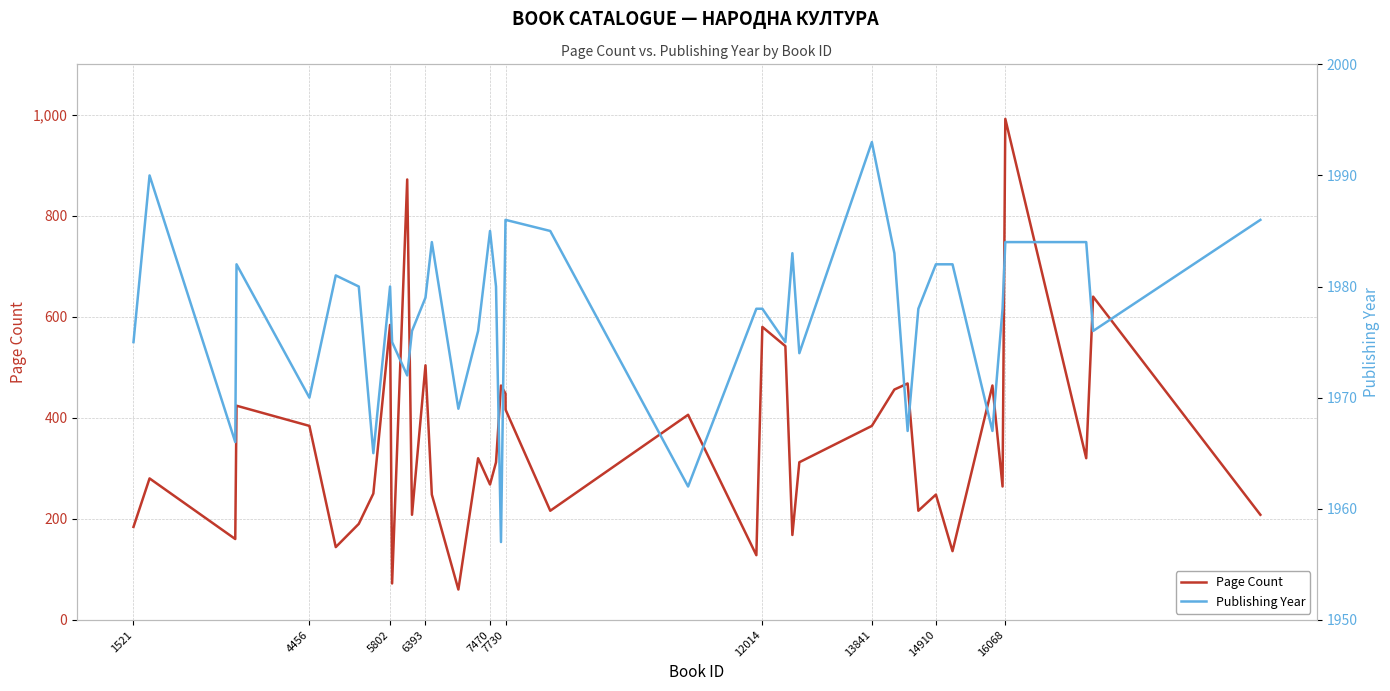

True or false: Page Count has a value of 274 at 6393.

False